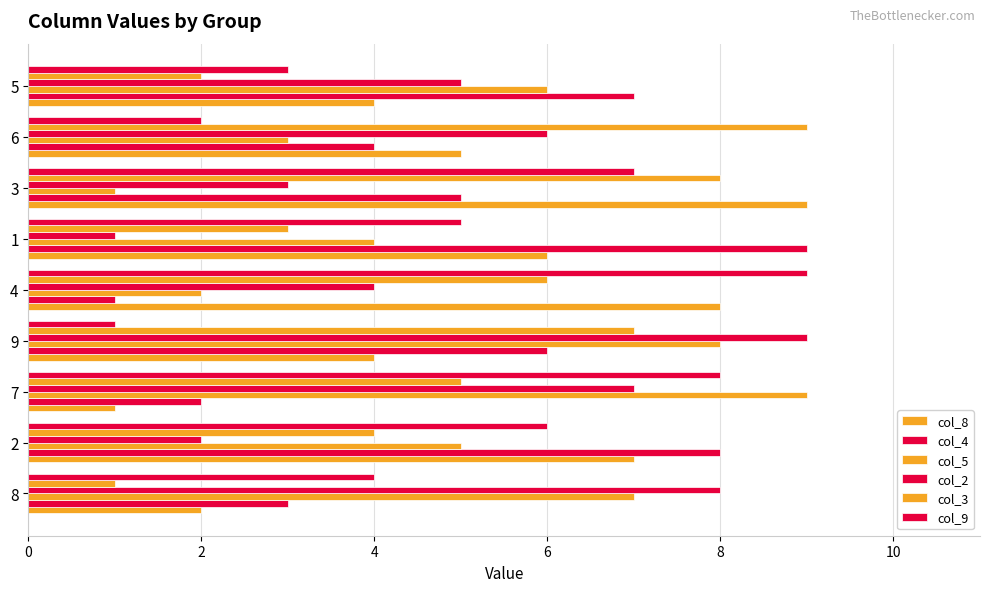

How many data points in col_5 are less than 5?

4